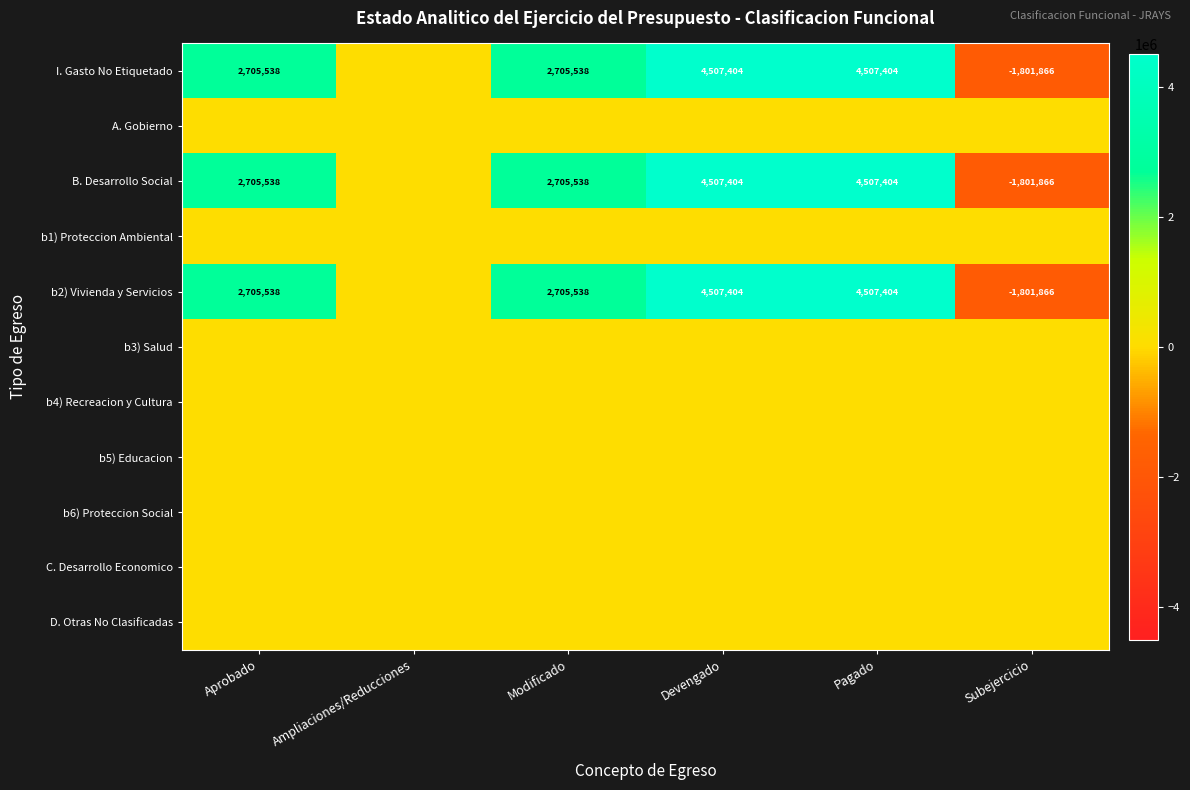

At which category does the chart reach its minimum across all series?

Subejercicio